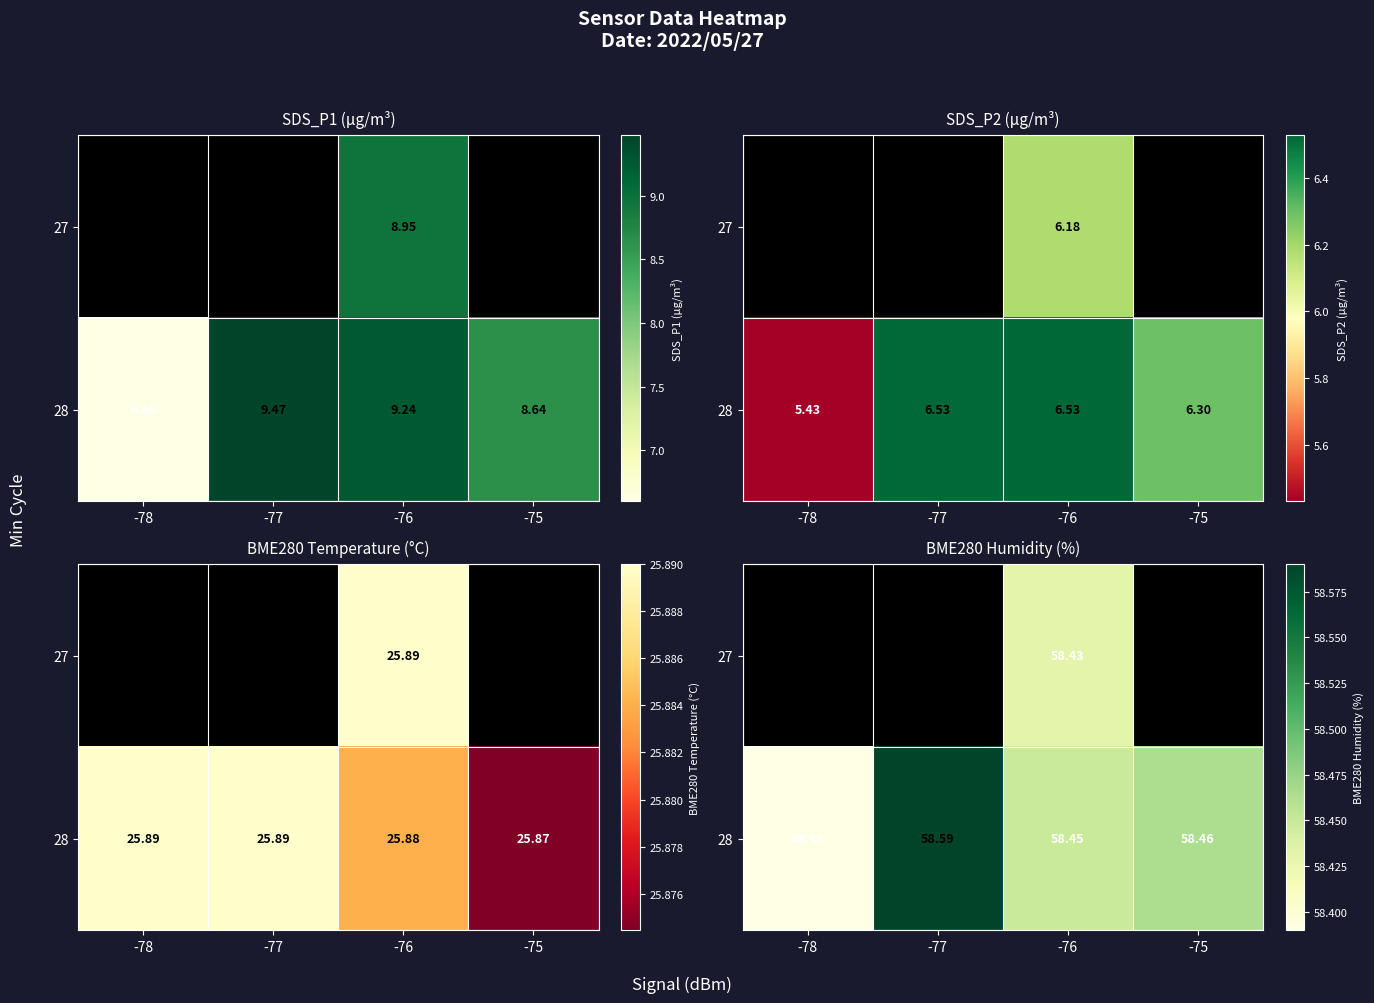

At which label does 28 reach its peak?

-77